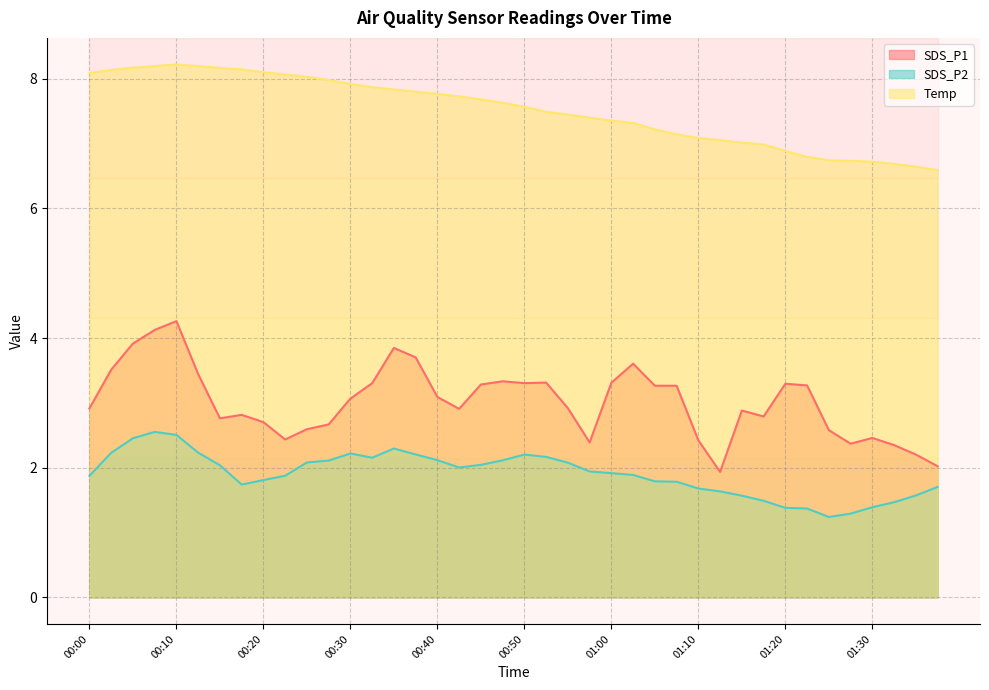

What value does the SDS_P1 series have at 00:10?

4.3